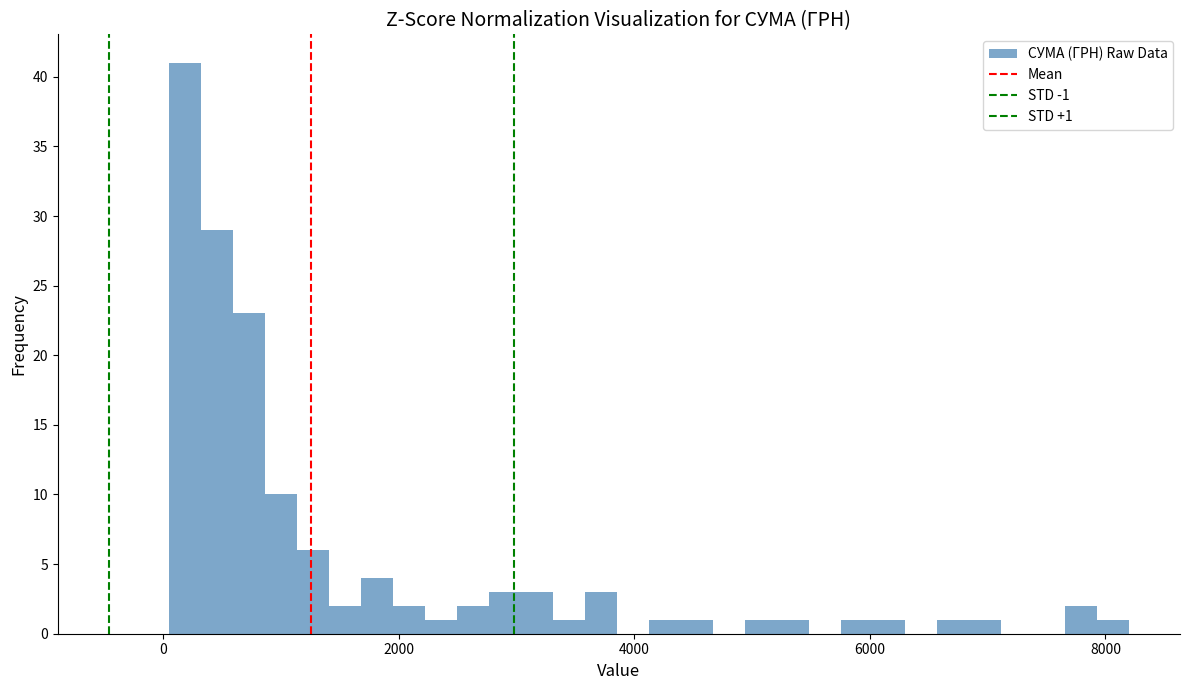

Read against the x-axis, roughly where is the centre of the tallest bar?

200